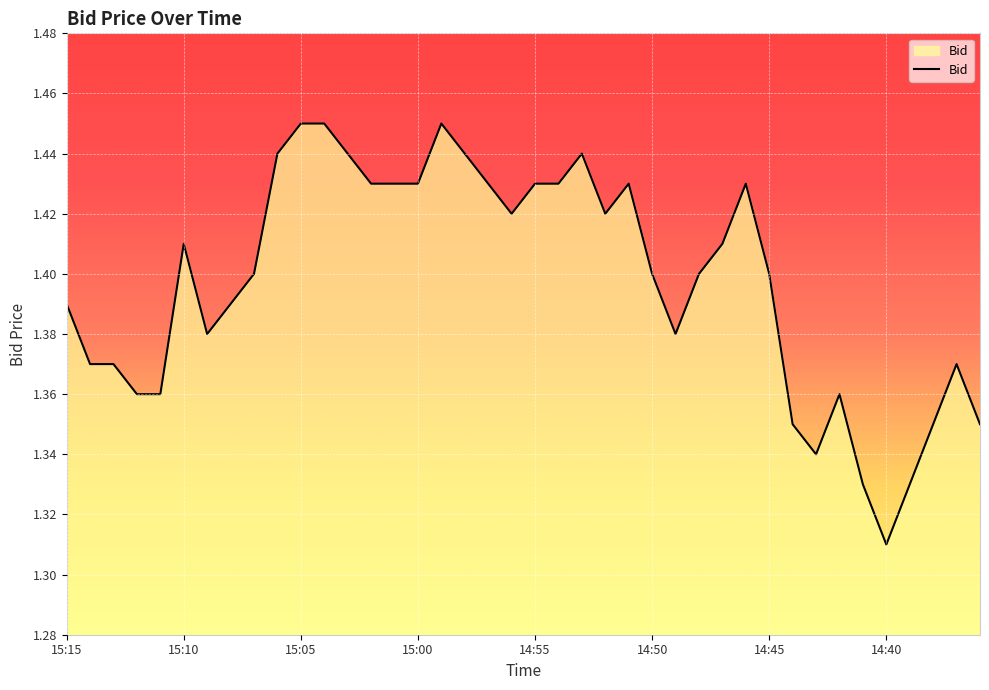

How many values are between 1 and 2?

40